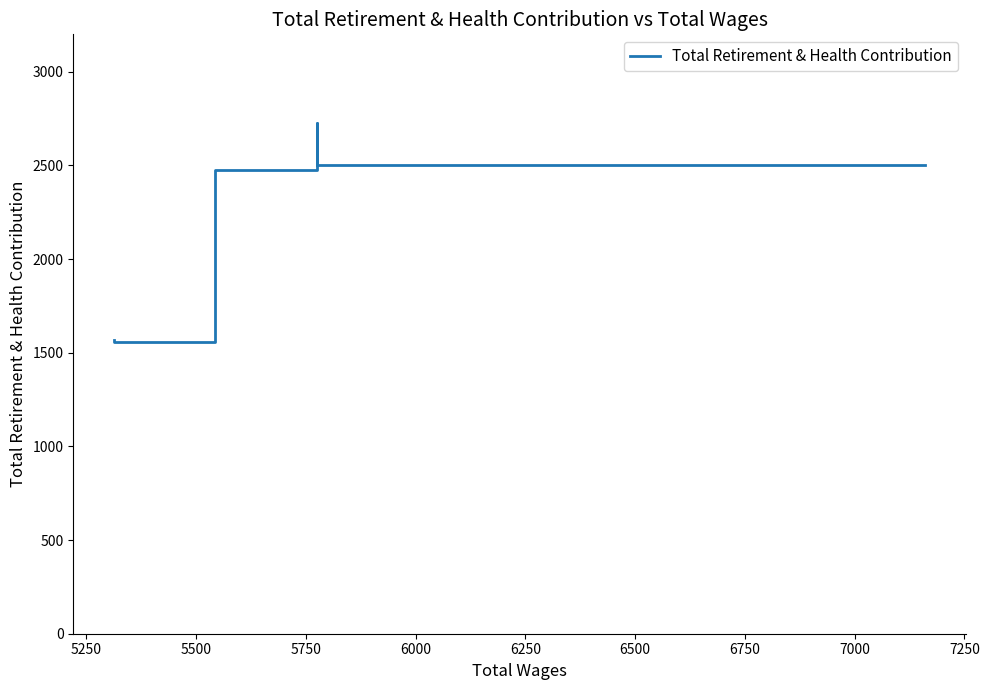

True or false: there are more than 2 points higher than both neighbors.

False